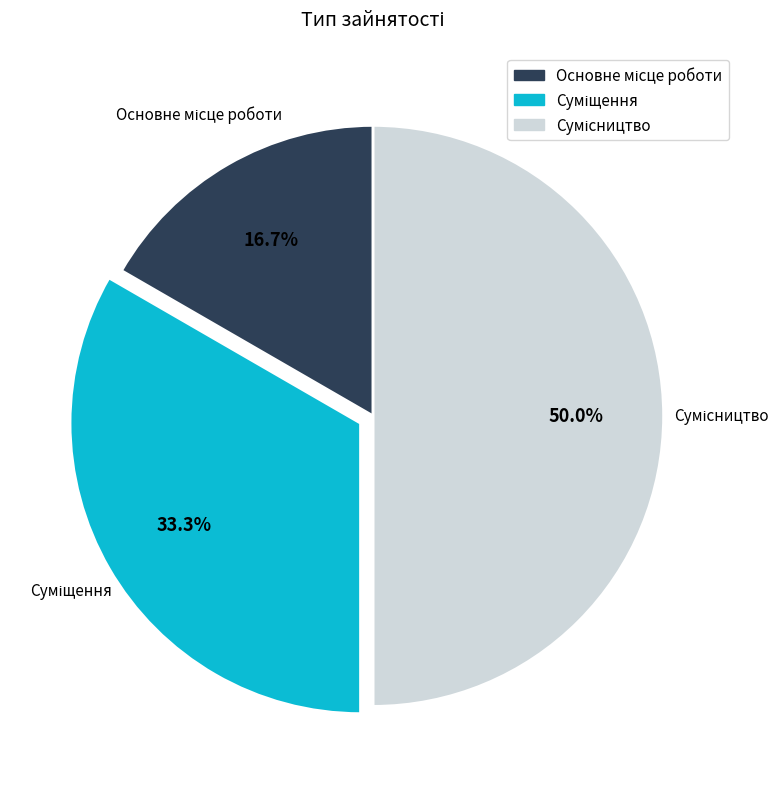

True or false: Суміщення accounts for 33% of the total.

True